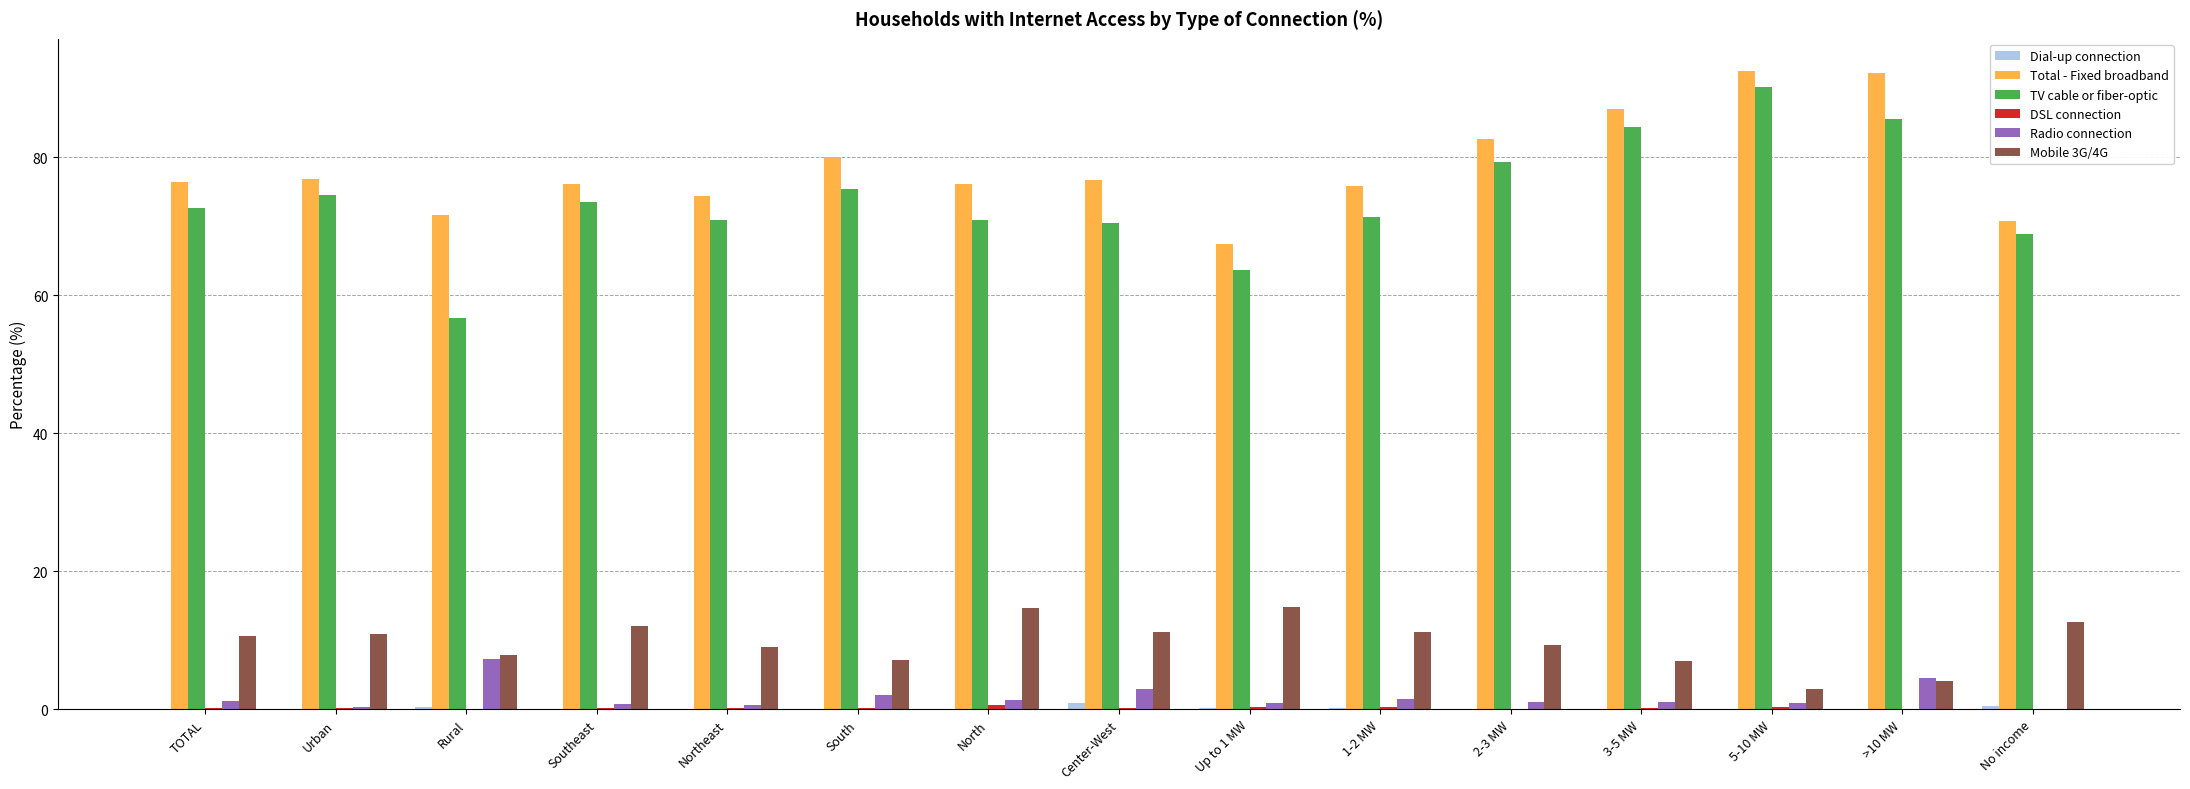

The Mobile 3G/4G series shows 7.1 at South. True or false?

True